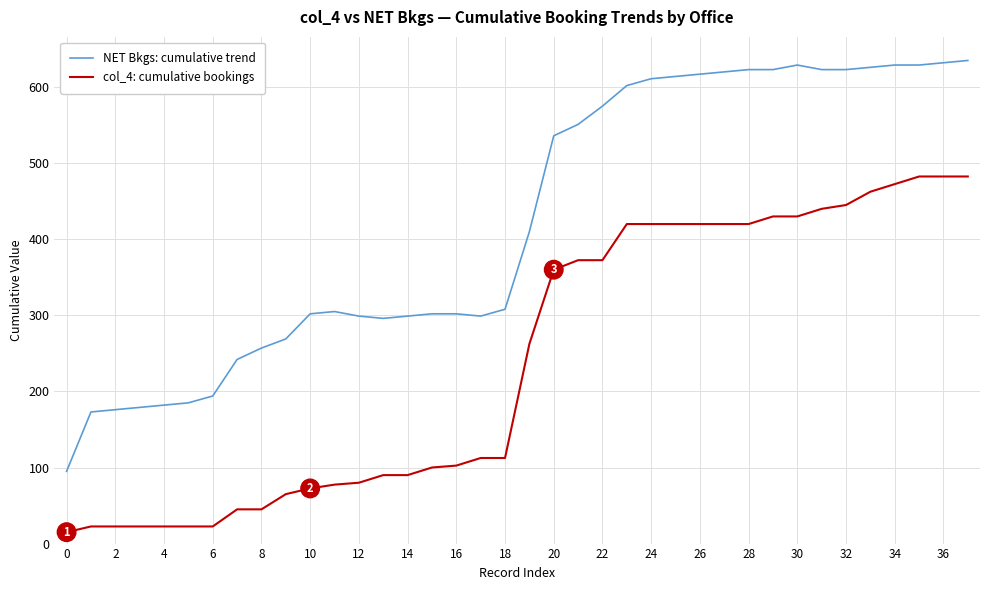

What is the smallest value displayed?

15.0